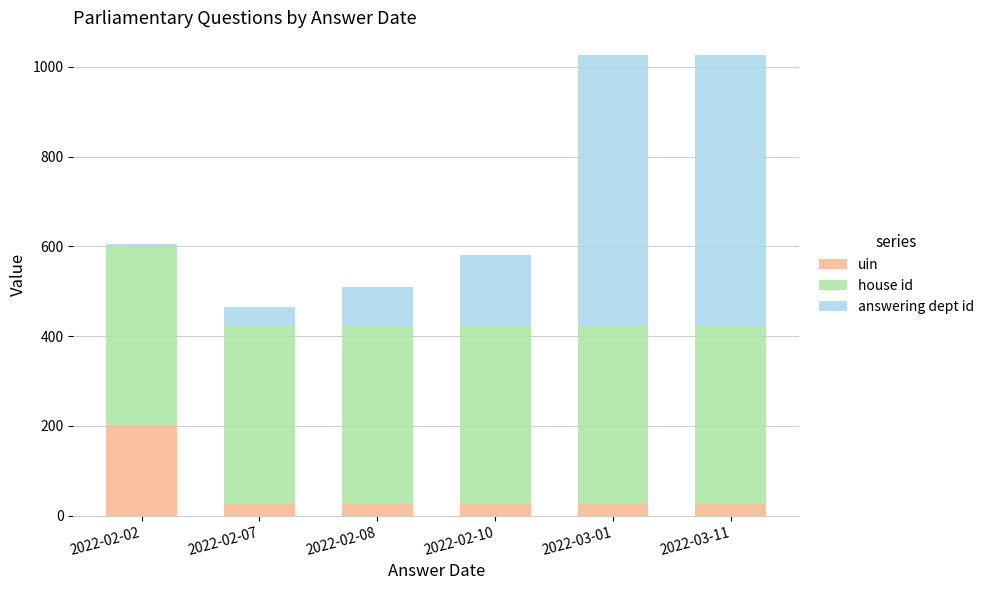

What is the average value of the uin series?

54.8